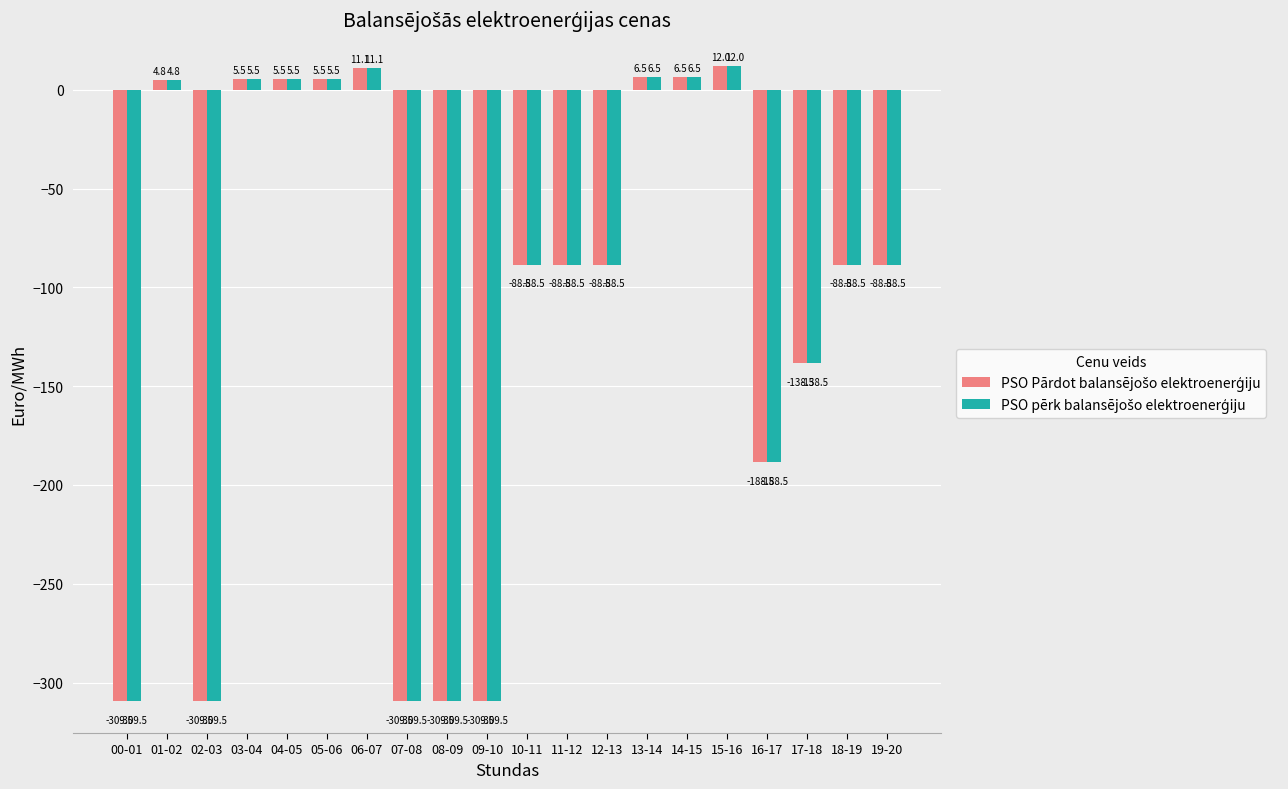

At which category is the sum across all series the highest?

15-16